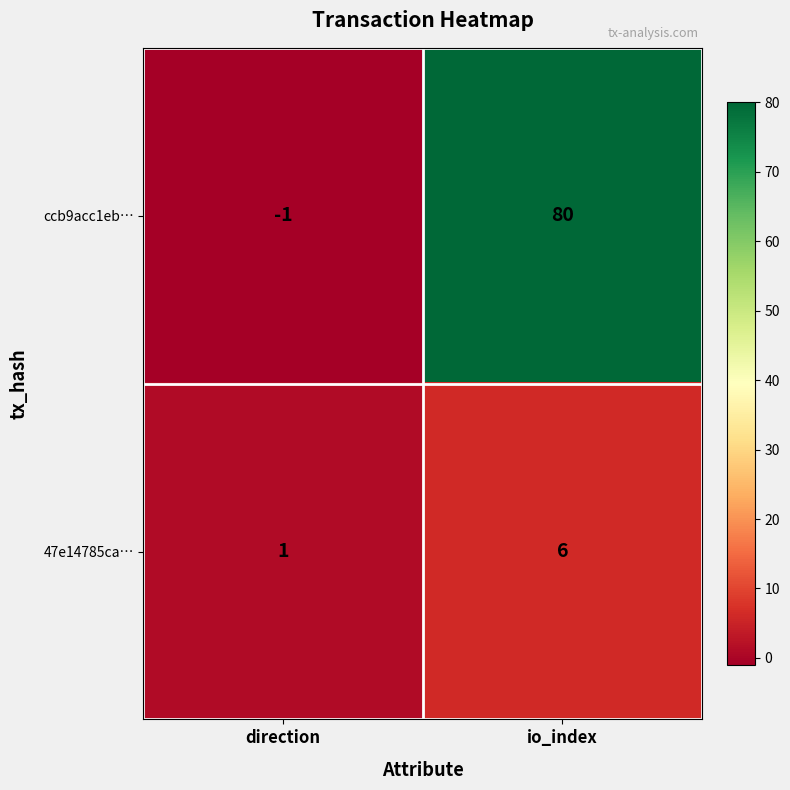

How many series are shown in this chart?

2